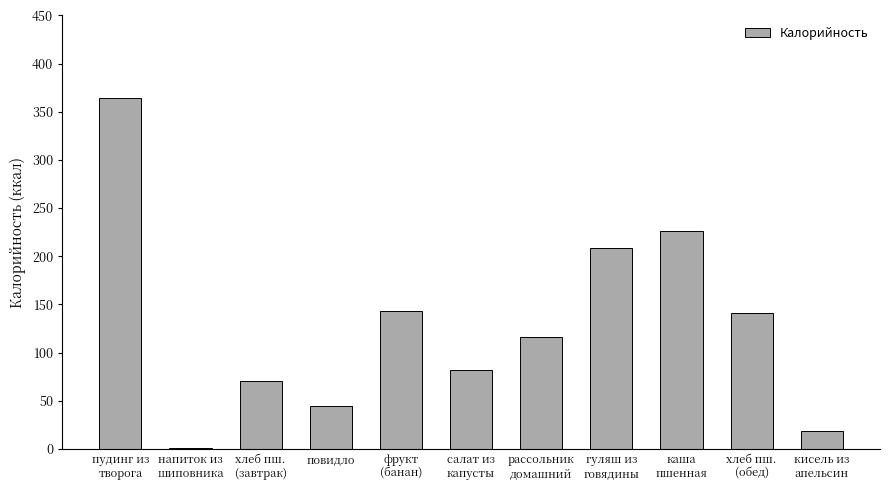

The chart shows a value of 79 at рассольник
домашний. True or false?

False